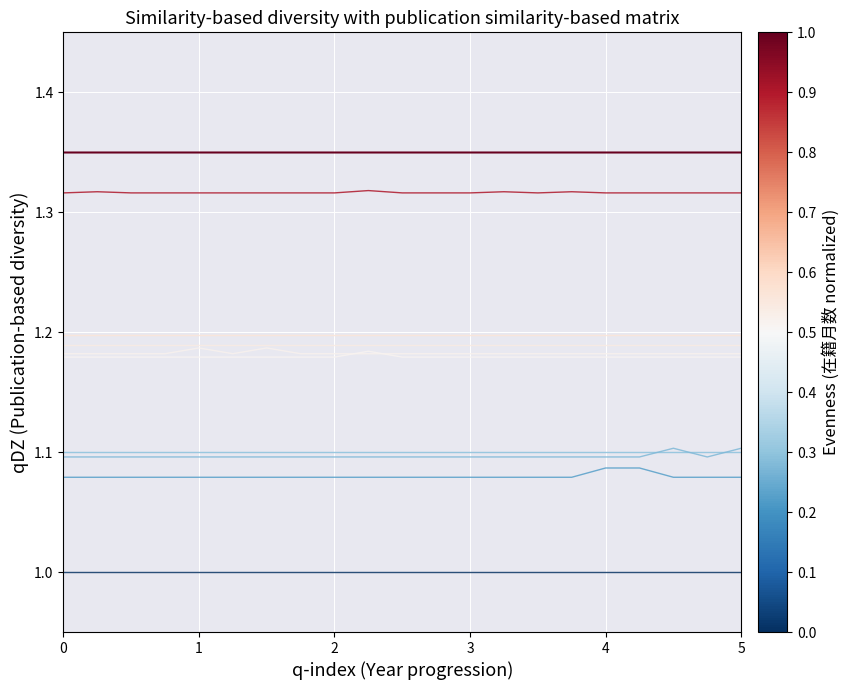

Does the chart display data point markers on the line(s)?

No